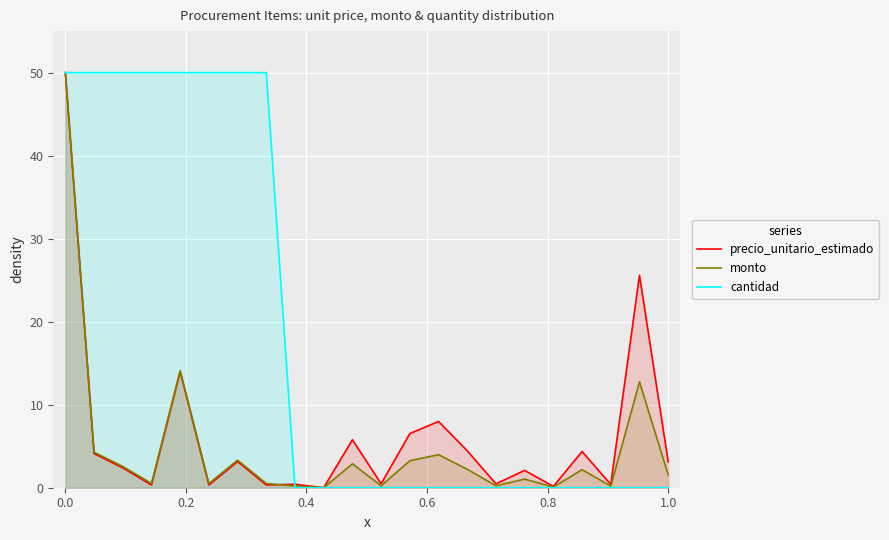

At how many categories does at least one series exceed 12?

9